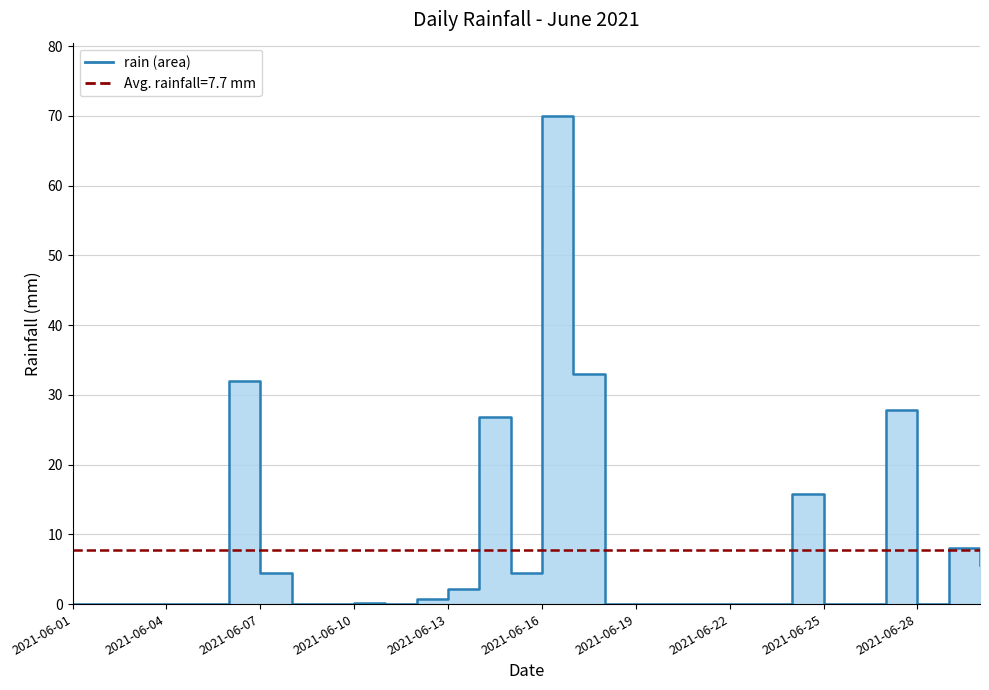

What is the sum of all values?

231.0